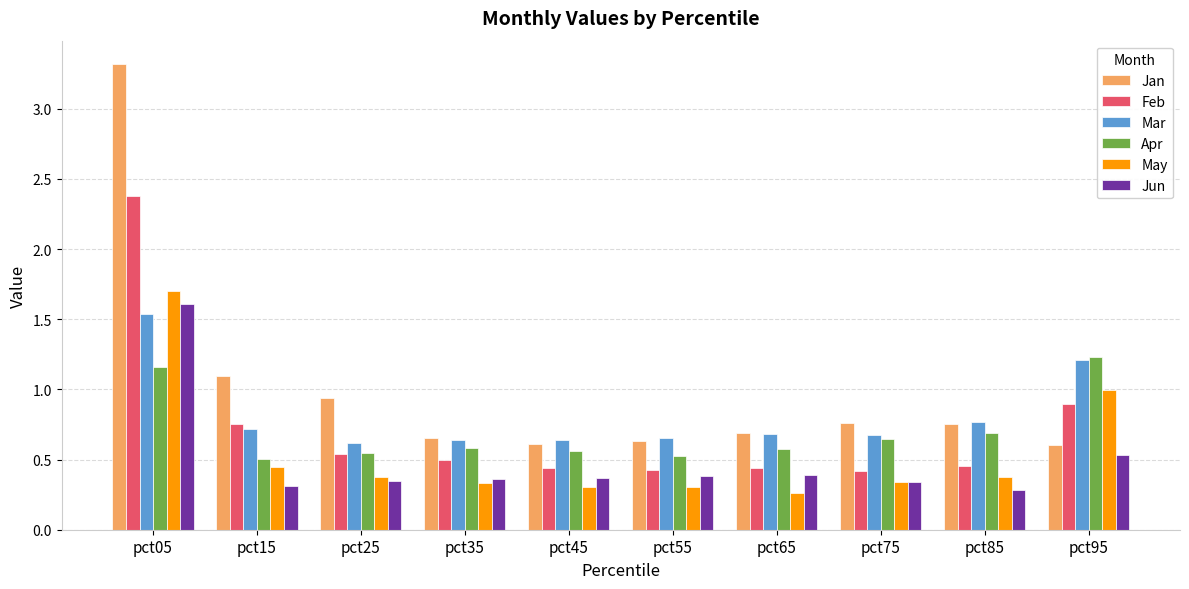

Is it true that May equals 0.3 at pct35?

True